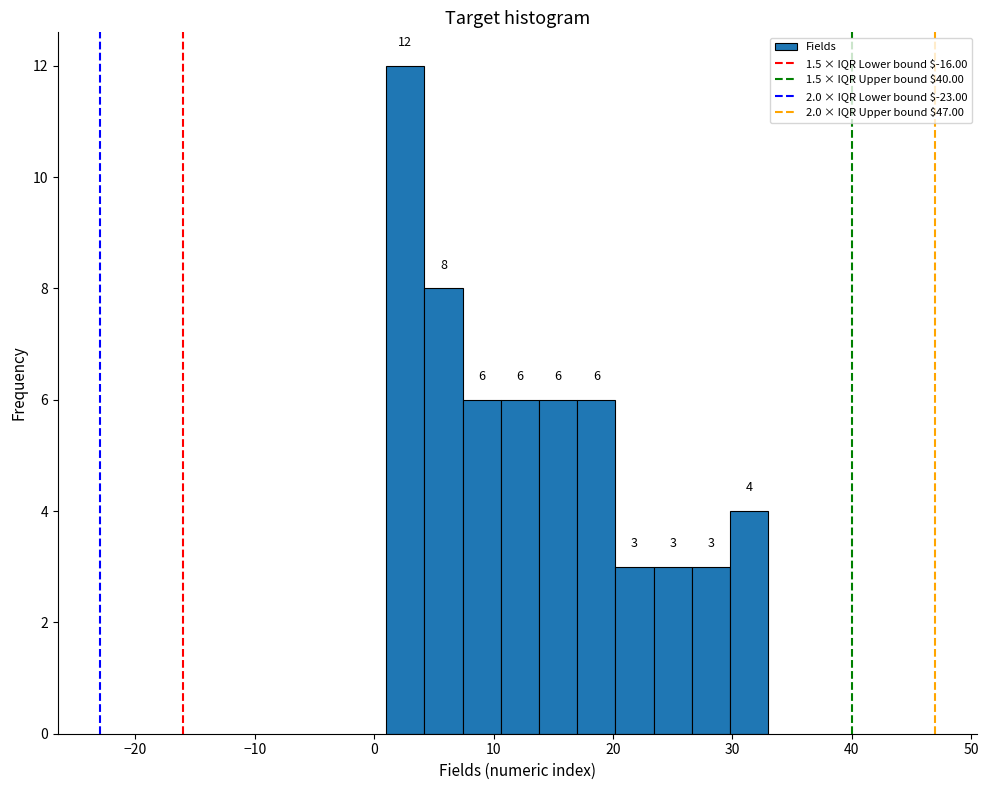

Read against the x-axis, roughly where is the centre of the tallest bar?

3